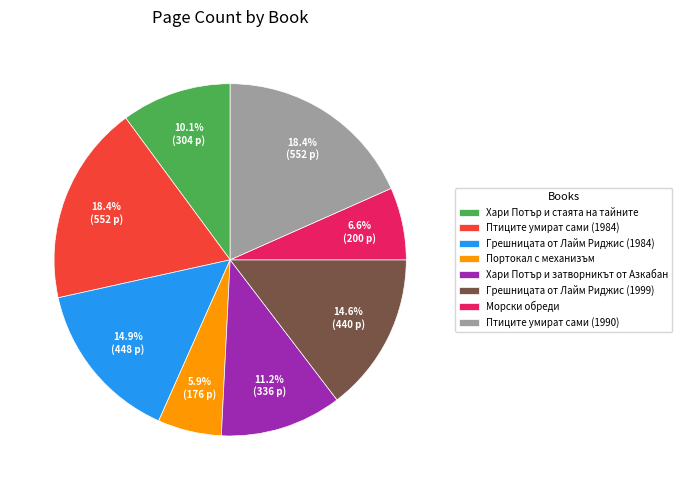

The Птиците умират сами (1984) slice represents 18% of the pie. True or false?

True